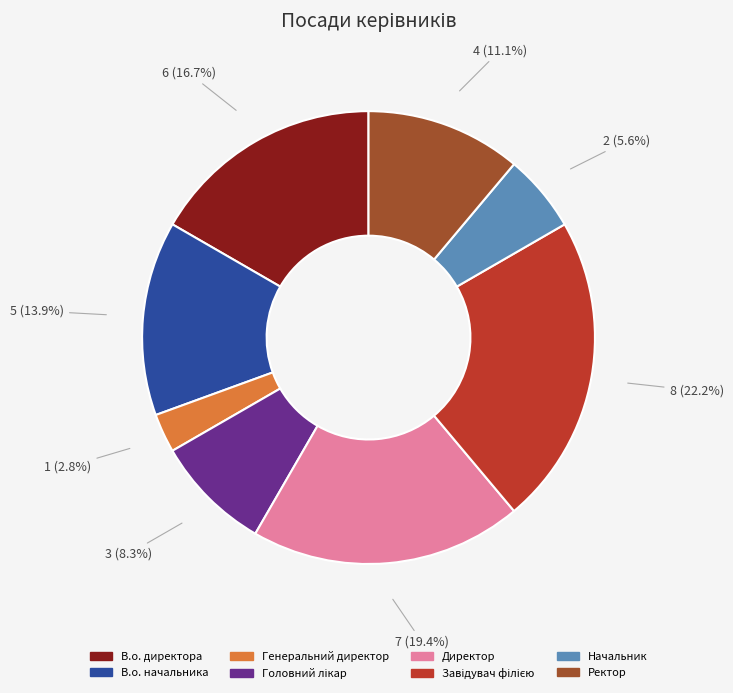

Approximately how many times larger is the value at В.о. начальника compared to В.о. директора?

0.8